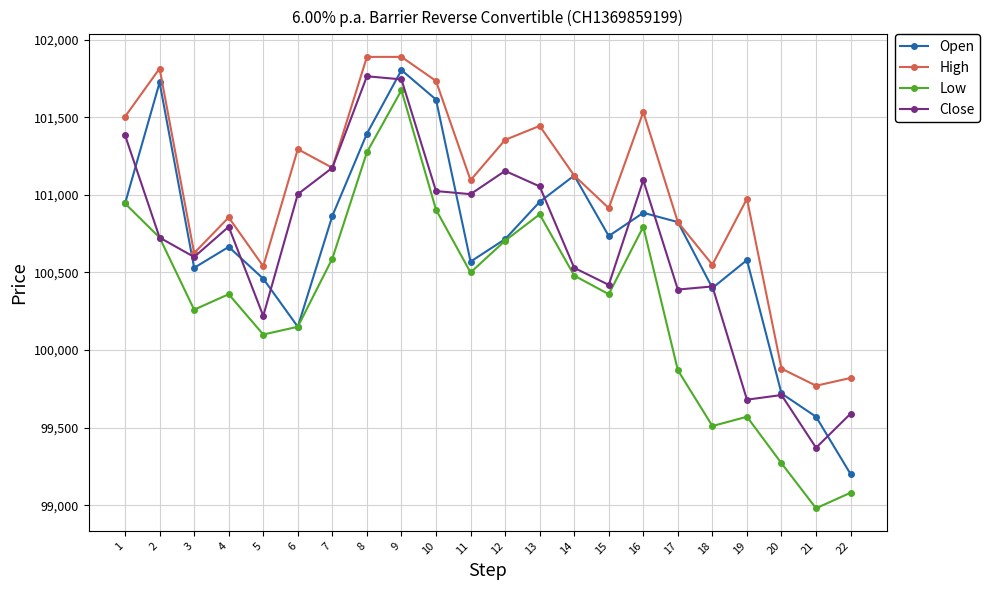

What is the spread (max minus min) of values at 6?

1145